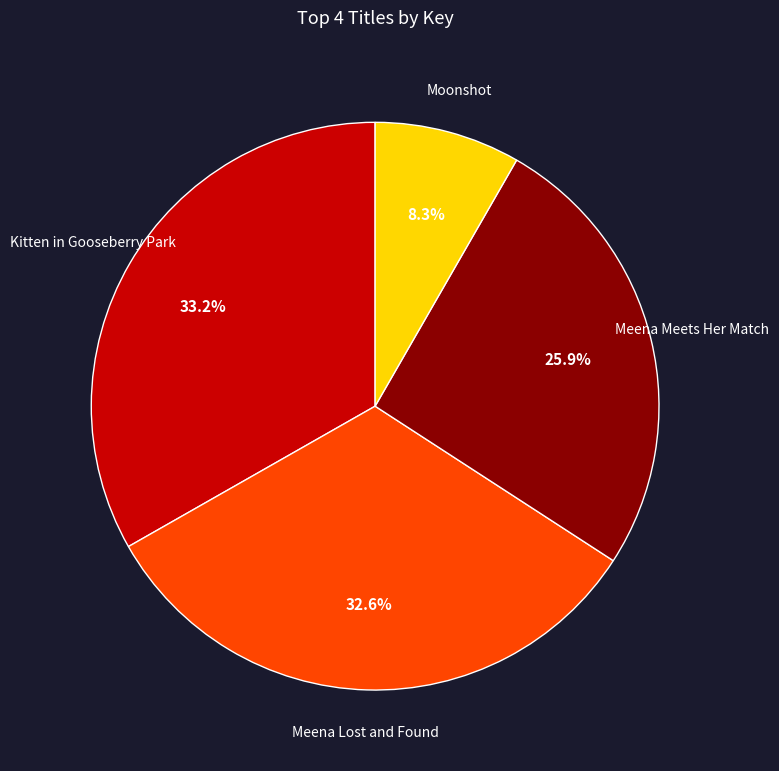

Is there a majority slice in this chart?

No